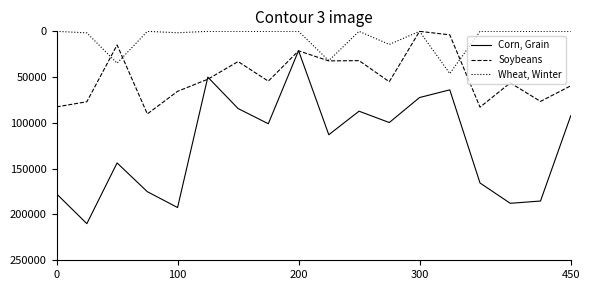

Which series has the widest spread of values?

Corn, Grain